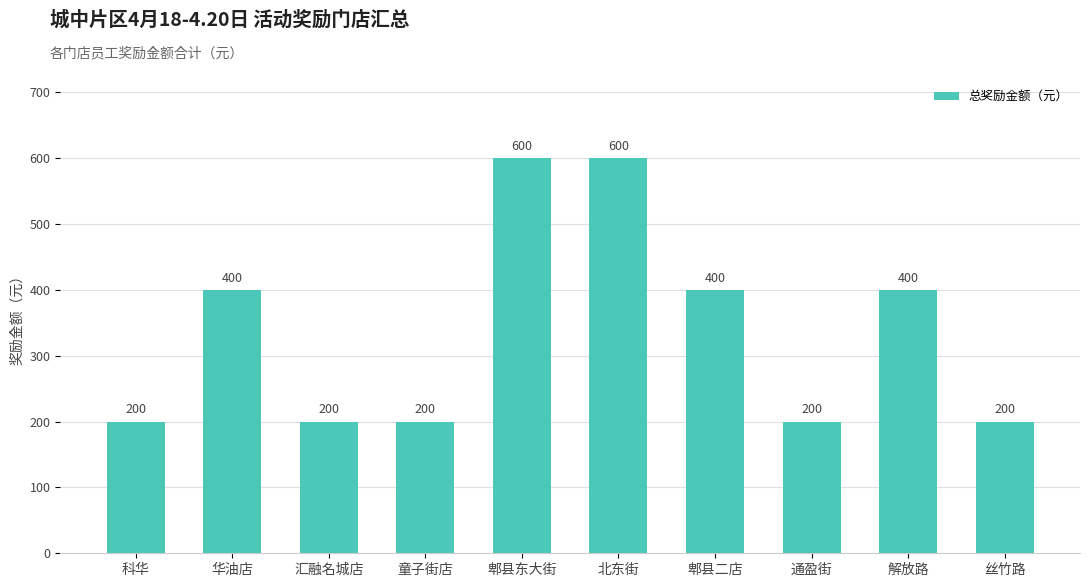

What is the label of the 10th bar from the right?

科华